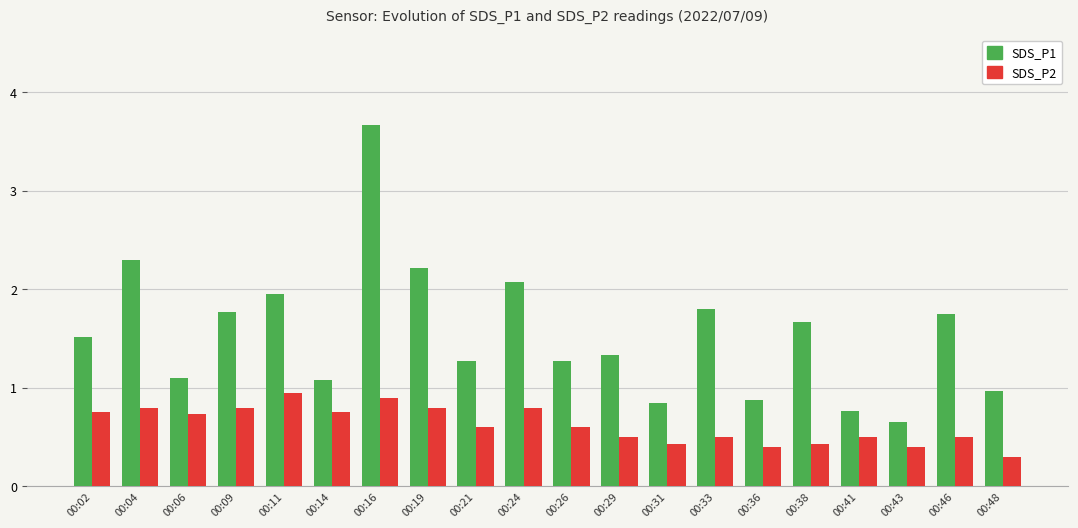

At how many categories does at least one series exceed 2?

4